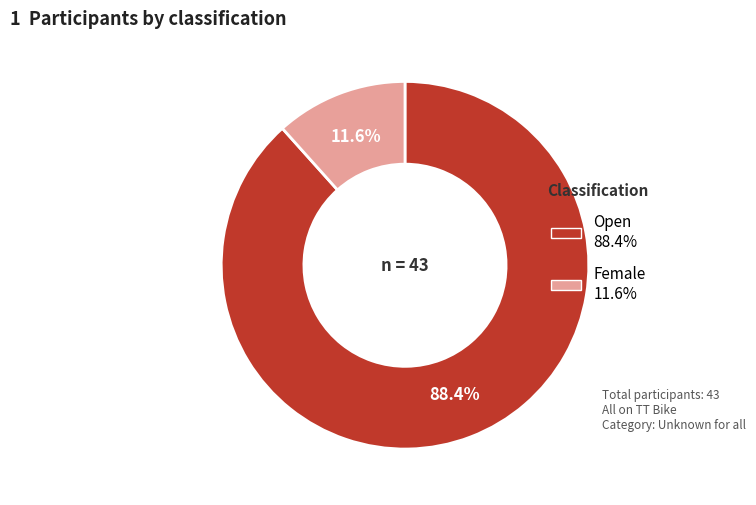

The Open slice represents 88% of the pie. True or false?

True